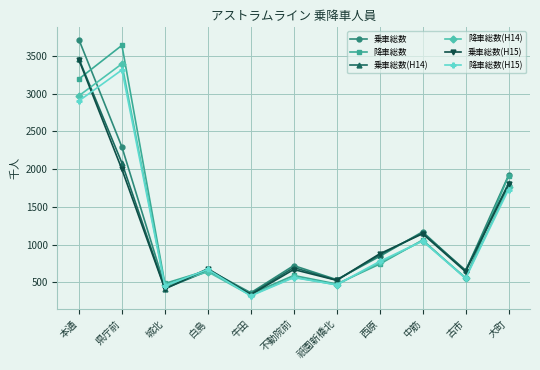

What is the greatest value displayed?

3714